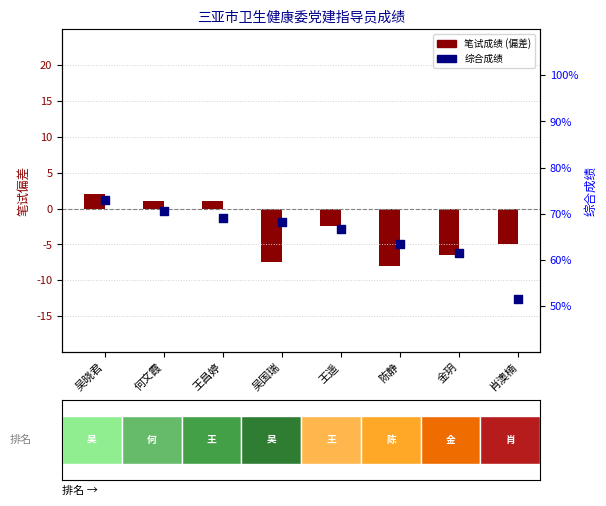

Is the value of 综合成绩 at 金玥 greater than the value of 笔试成绩 (偏差) at 吴晓君?

Yes